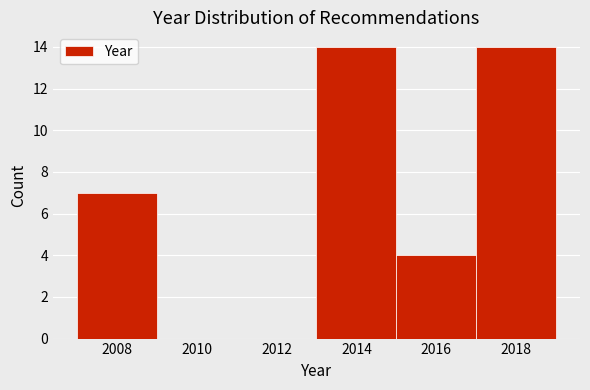

Reading left to right, list every bar in this chart as the range it spans on the x-axis followed by its height. The values are not printed on the chart, so give them approximately, as read against the axis.

2007 to 2009: 7
2009 to 2011: 0
2011 to 2013: 0
2013 to 2015: 14
2015 to 2017: 4
2017 to 2019: 14